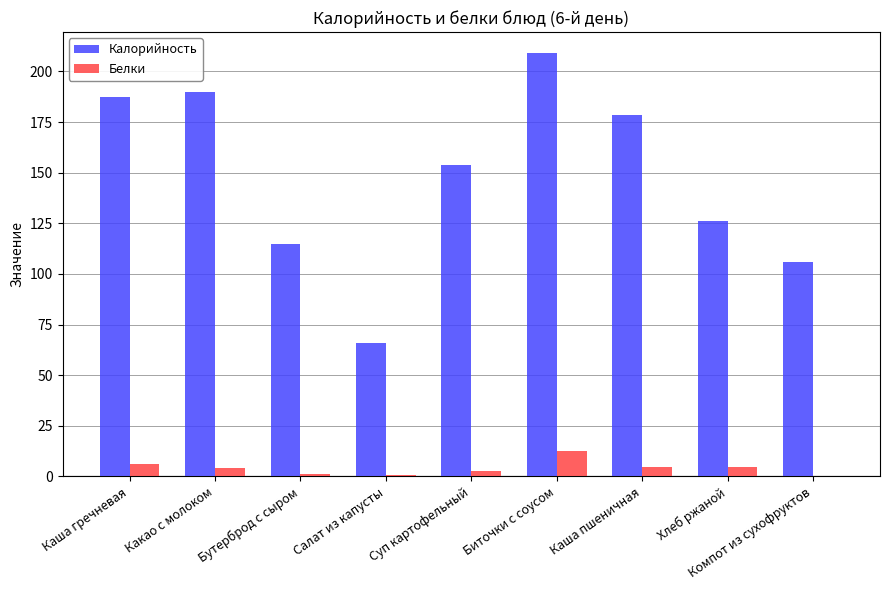

Is the value of Белки at Какао с молоком greater than the value of Калорийность at Суп картофельный?

No